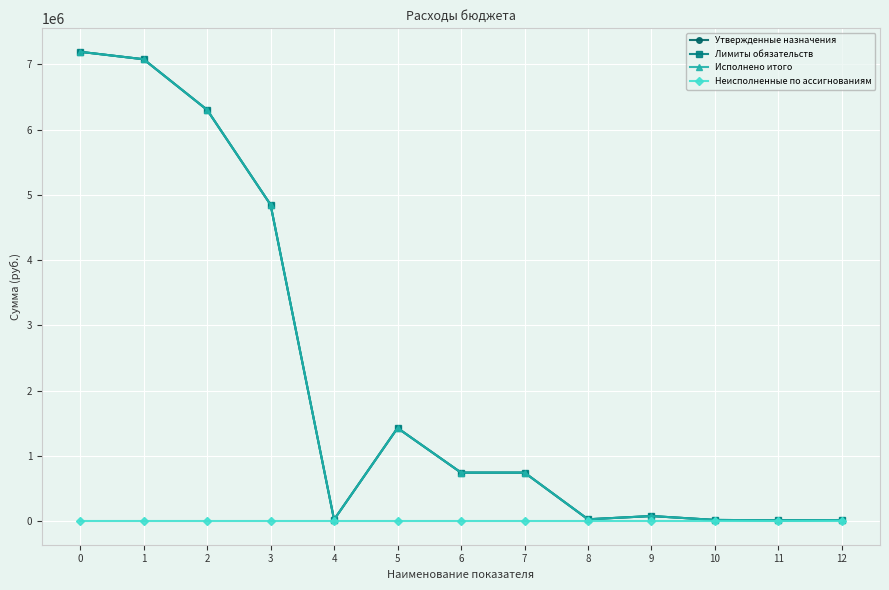

Does the chart have visible grid lines?

Yes